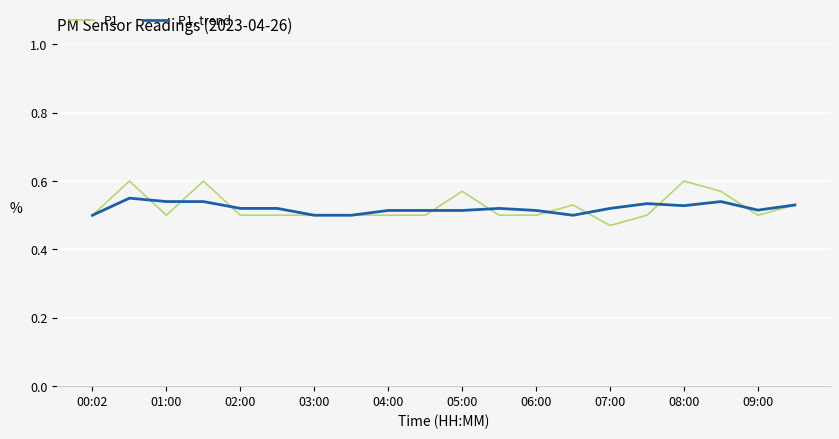

Which series has the widest spread of values?

P1